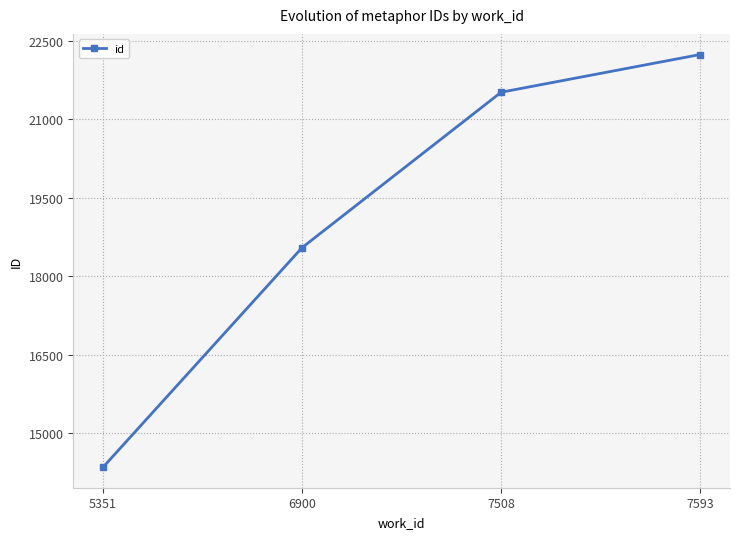

At which label is the value closest to 18293?

6900